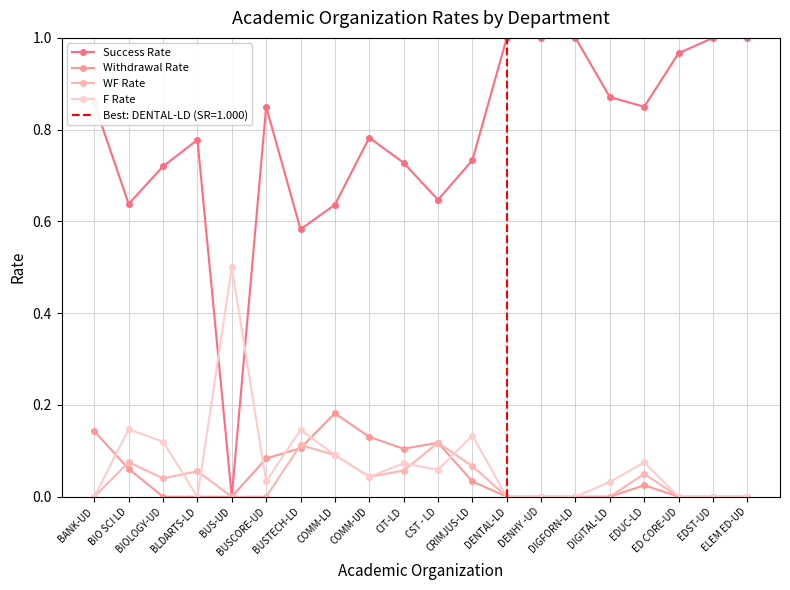

How many data points in Withdrawal Rate are above 0?

10